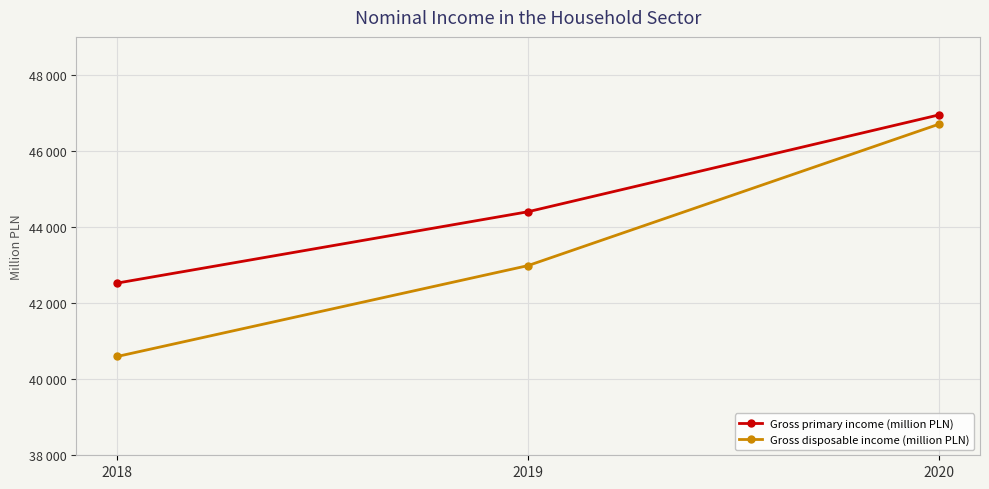

Is this an area chart (filled region under the line)?

No